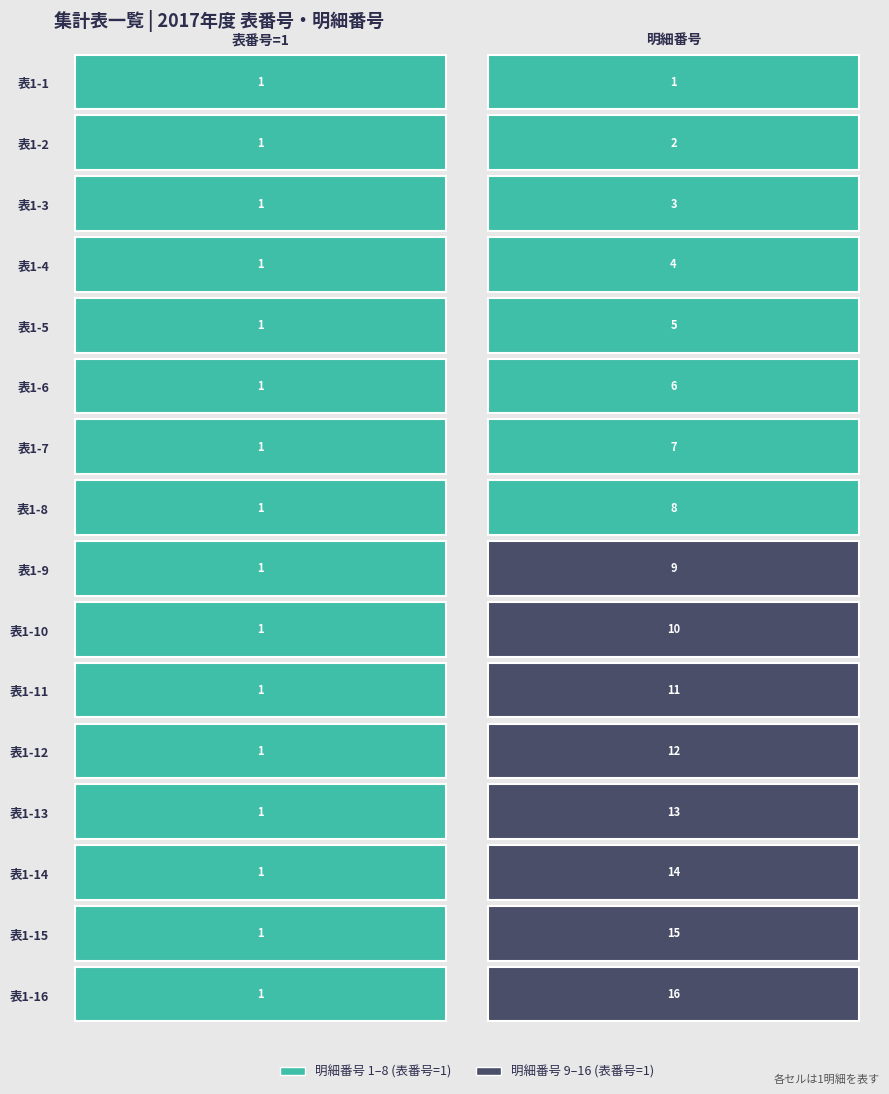

List the labels in order of value, largest first.

2017年度_表1-16, 2017年度_表1-15, 2017年度_表1-14, 2017年度_表1-13, 2017年度_表1-12, 2017年度_表1-11, 2017年度_表1-10, 2017年度_表1-9, 2017年度_表1-8, 2017年度_表1-7, 2017年度_表1-6, 2017年度_表1-5, 2017年度_表1-4, 2017年度_表1-3, 2017年度_表1-2, 2017年度_表1-1